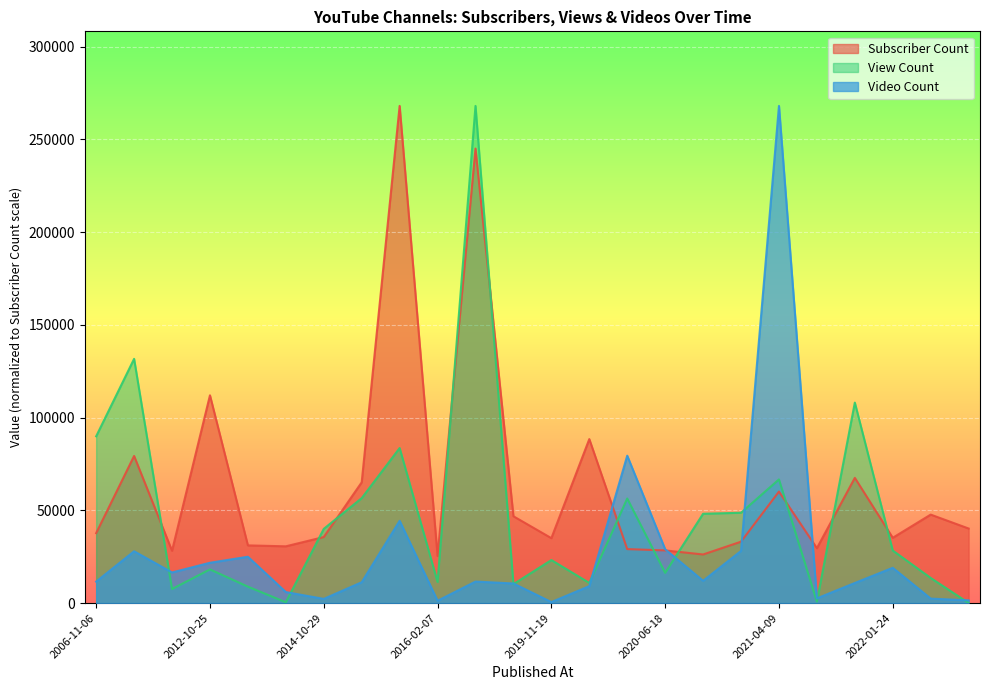

Where is the first local minimum for Video Count?

2011-02-23